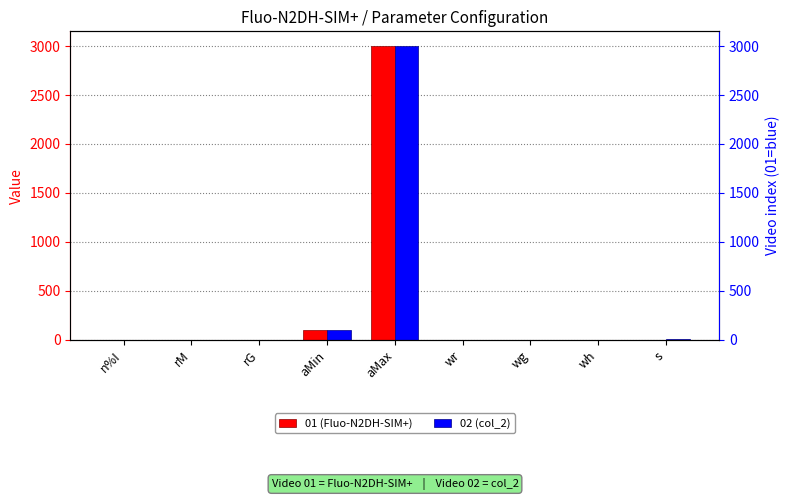

What is the greatest value displayed?

3000.0